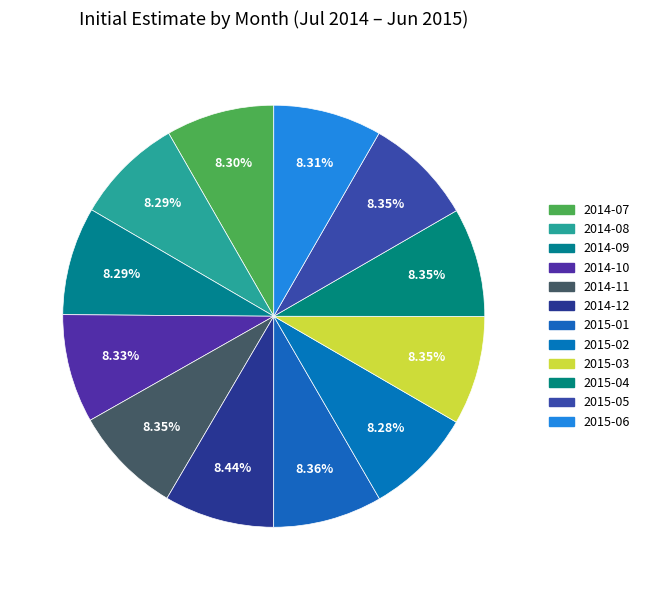

How many slices are in this pie chart?

12